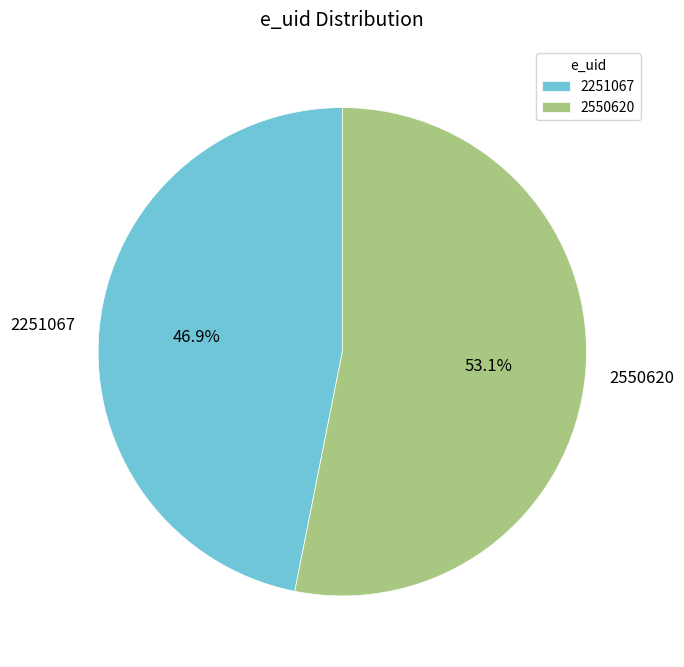

The 2550620 slice represents 47% of the pie. True or false?

False